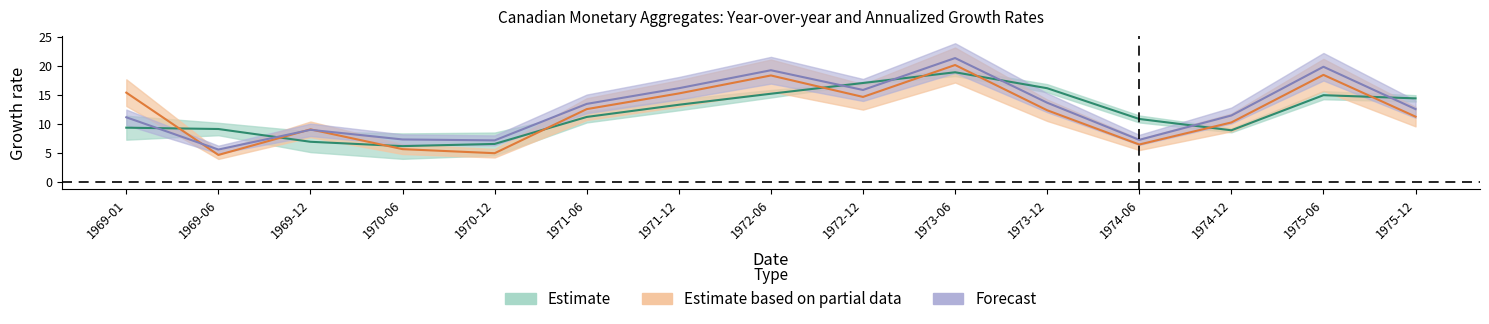

Reading right to left, extract all data points from this chart.

M1PP_12MTH: 14.4	14.9	8.8	10.8	16.1	18.9	17.0	15.2	13.2	11.1	6.5	6.1	6.9	9.1	9.3
M1PP_ANN_3MTH: 11.2	18.4	10.2	6.4	12.3	20.1	14.6	18.3	15.2	12.5	4.9	5.6	9.0	4.6	15.3
M2PP_ANN_3MTH: 12.5	19.8	11.4	7.2	13.6	21.3	15.8	19.2	16.1	13.4	7.1	7.3	8.9	5.5	11.1